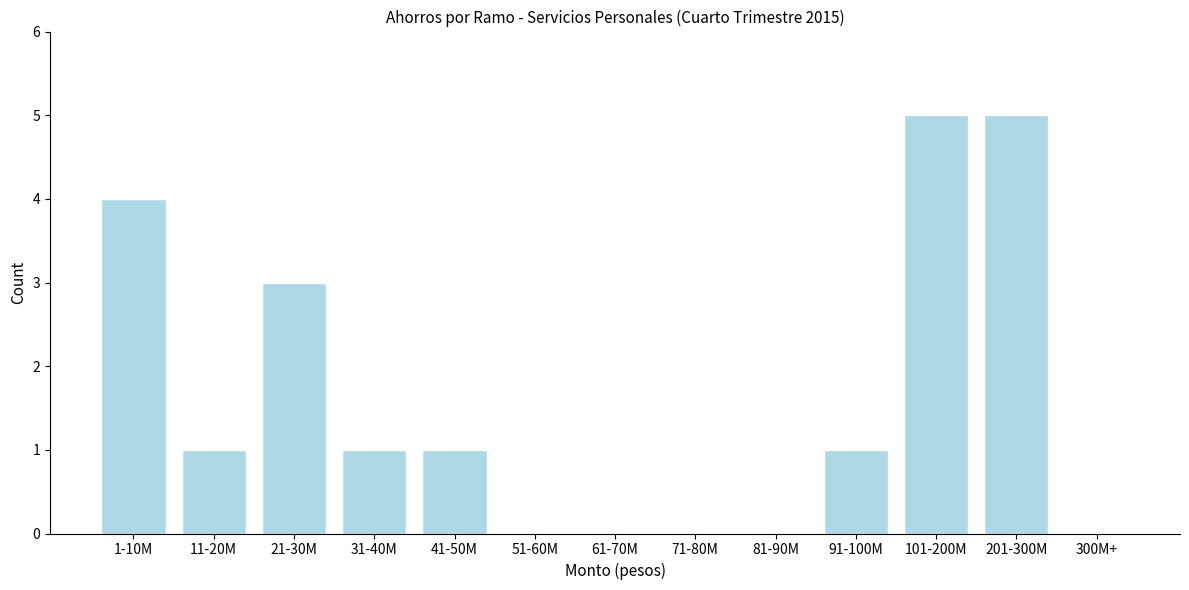

Reading right to left, transcribe all the data shown in this chart.

300M+=0	201-300M=5	101-200M=5	91-100M=1	81-90M=0	71-80M=0	61-70M=0	51-60M=0	41-50M=1	31-40M=1	21-30M=3	11-20M=1	1-10M=4